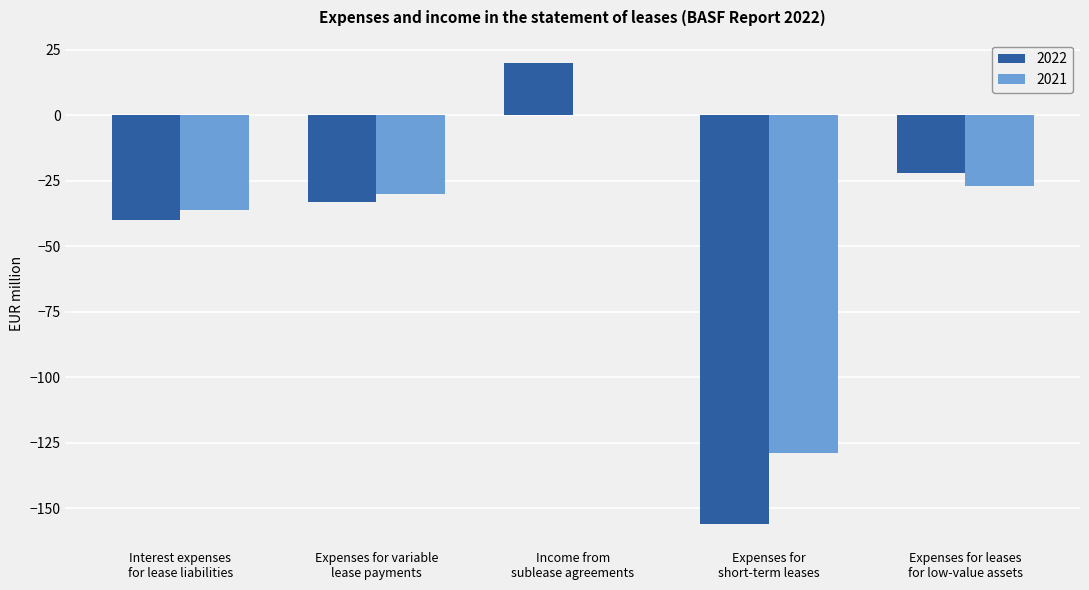

How many categories are shown in the chart?

5